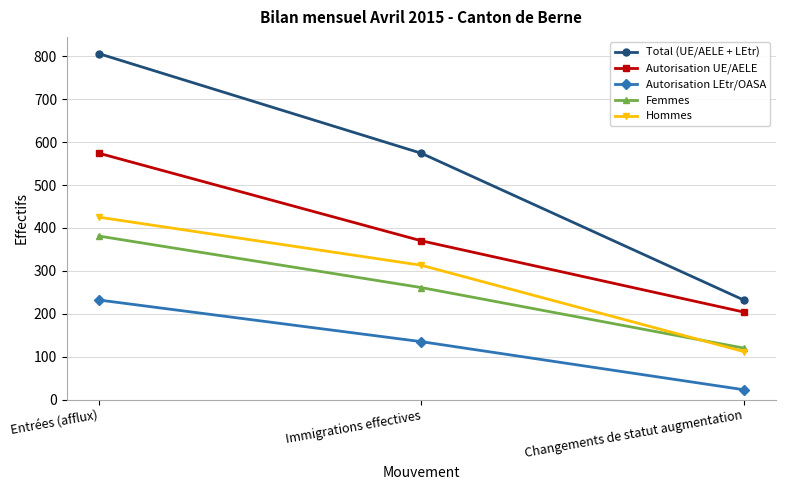

What is the difference between the Hommes values at Immigrations effectives and Entrées (afflux)?

112